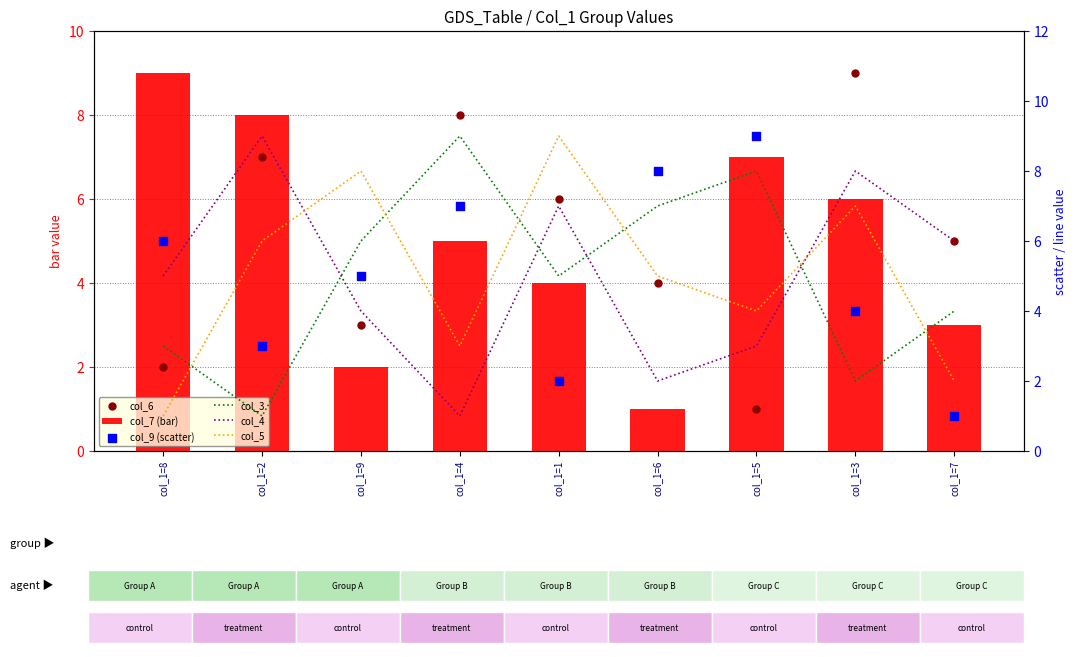

Which series has the largest total across all categories?

col_7 (bar)